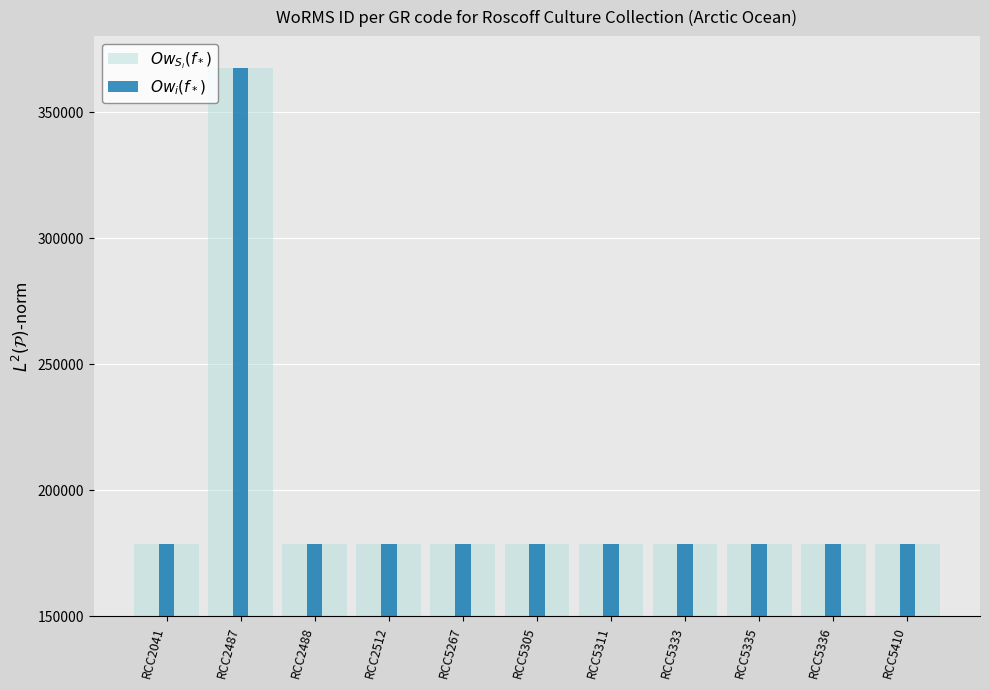

Where is $Ow_i(f_*)$ nearest to the value 272916?

RCC2041